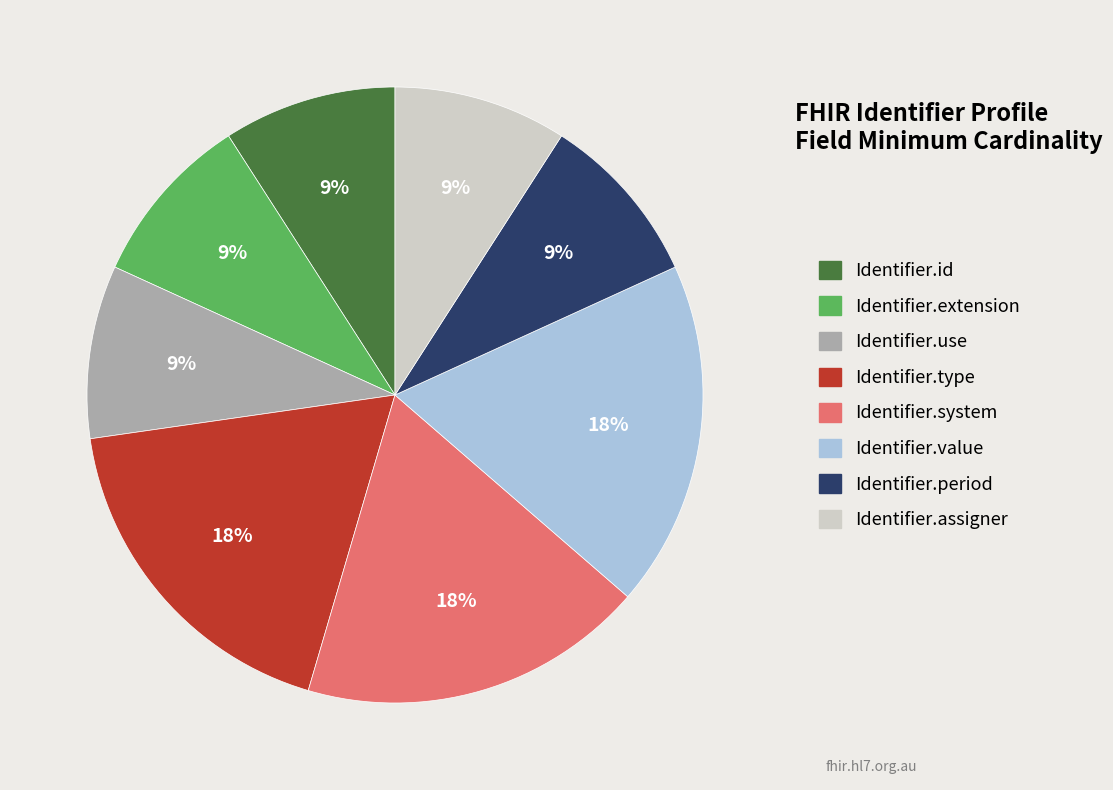

The Identifier.extension slice represents 1% of the pie. True or false?

False